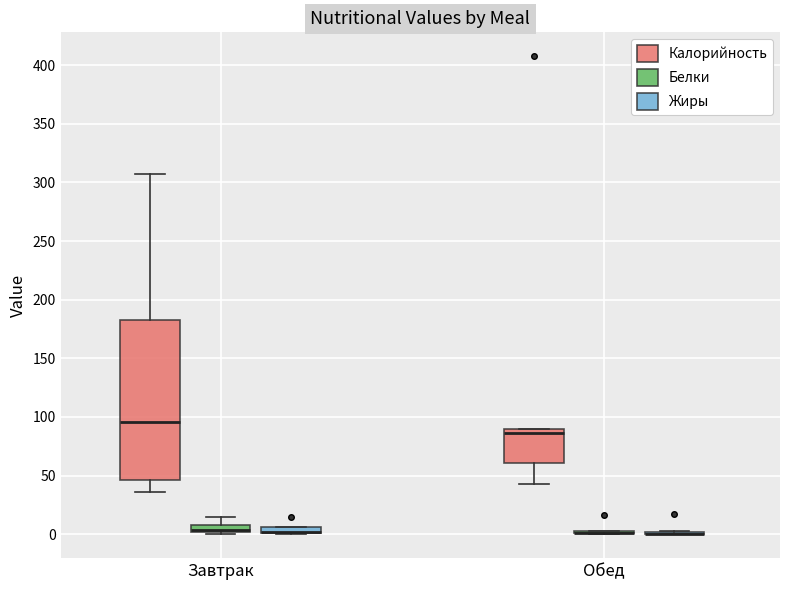

Comparing the boxes themselves (not the whiskers), which one is the tallest?

Завтрак (Калорийность)